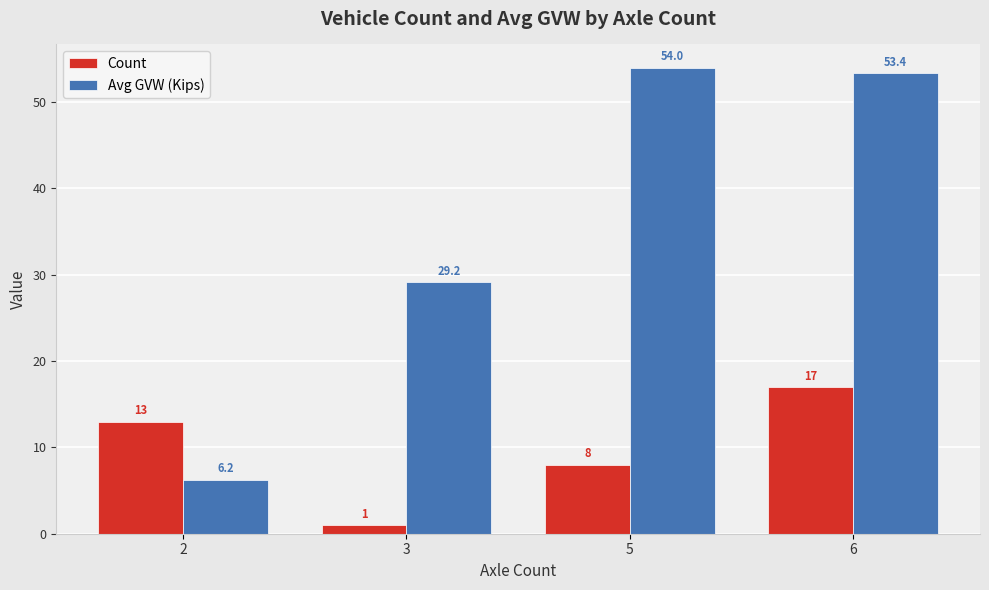

Which label corresponds to the smallest value in the chart?

3